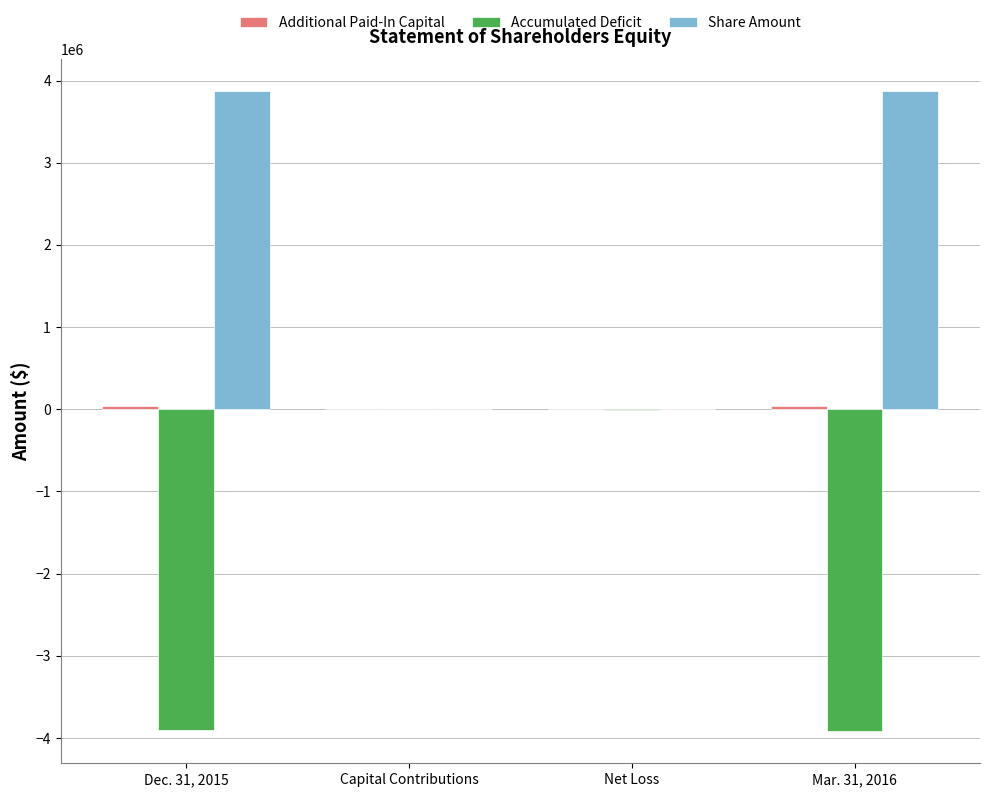

Which series has the largest range (max minus min)?

Accumulated Deficit